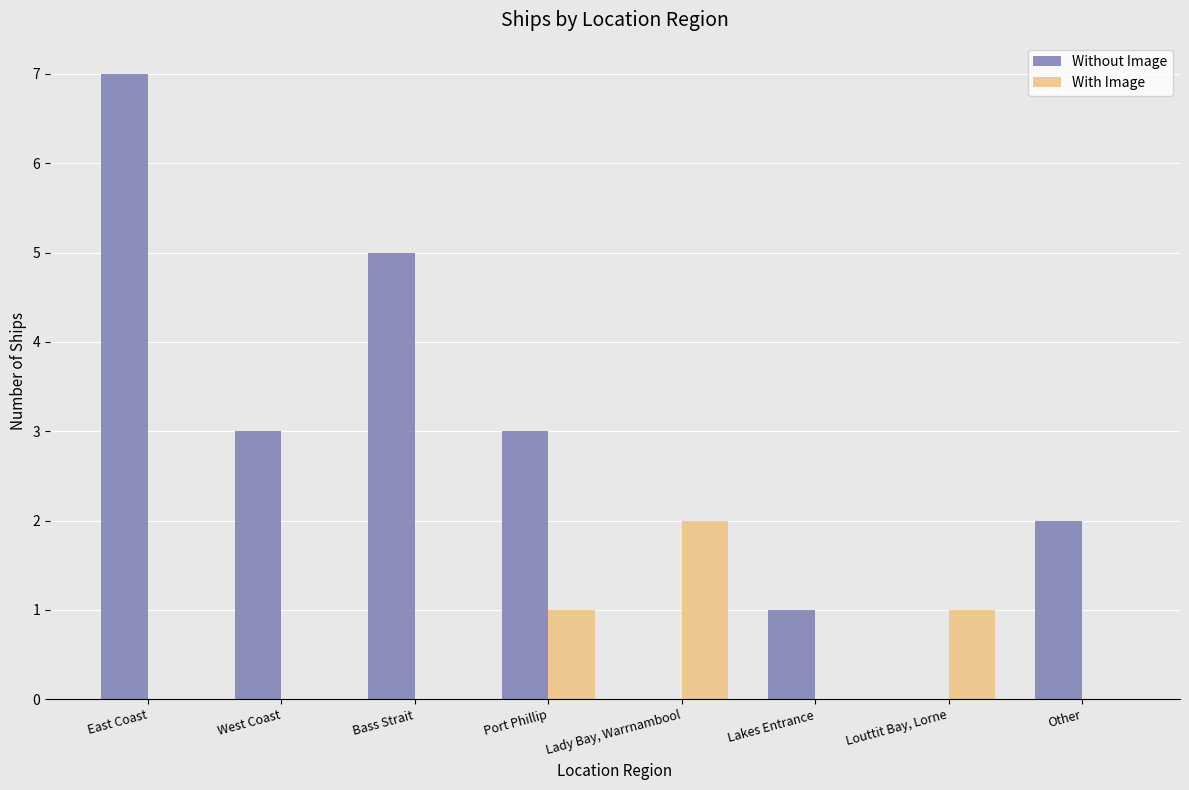

Which series has the largest total across all categories?

Without Image